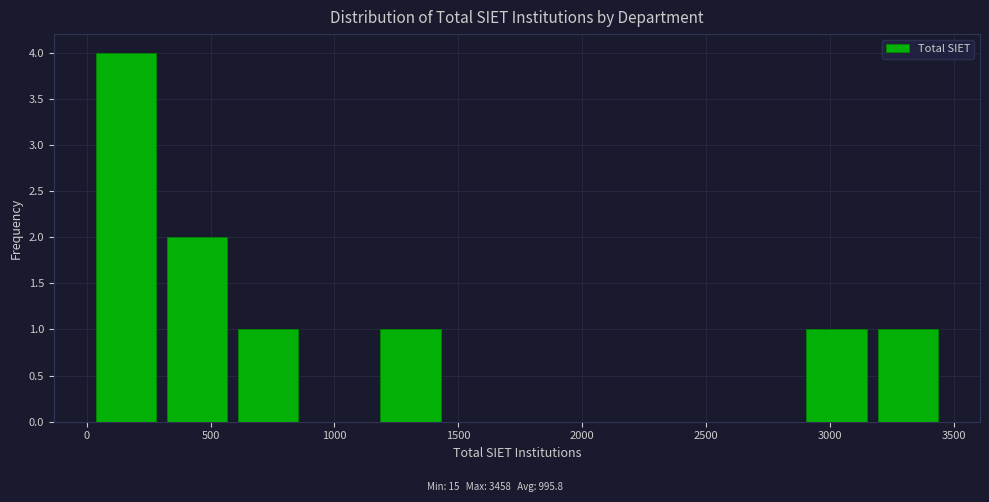

Reading left to right, list every bar in this chart as the range it spans on the x-axis followed by its height. Neither the bar edges nor the heights are printed on the chart, so give them approximately, as read against the axes.

0 to 300: 4
300 to 600: 2
600 to 900: 1
900 to 1150: 0
1150 to 1450: 1
1450 to 1750: 0
1750 to 2000: 0
2000 to 2300: 0
2300 to 2600: 0
2600 to 2900: 0
2900 to 3150: 1
3150 to 3450: 1